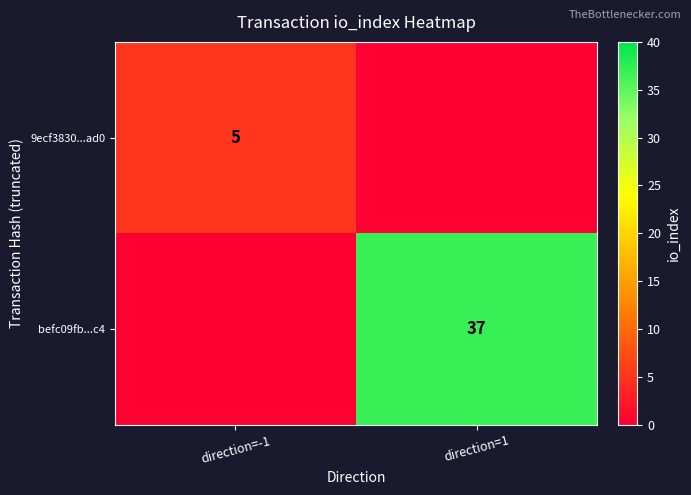

Which has a higher value, direction=1 or direction=-1?

direction=-1